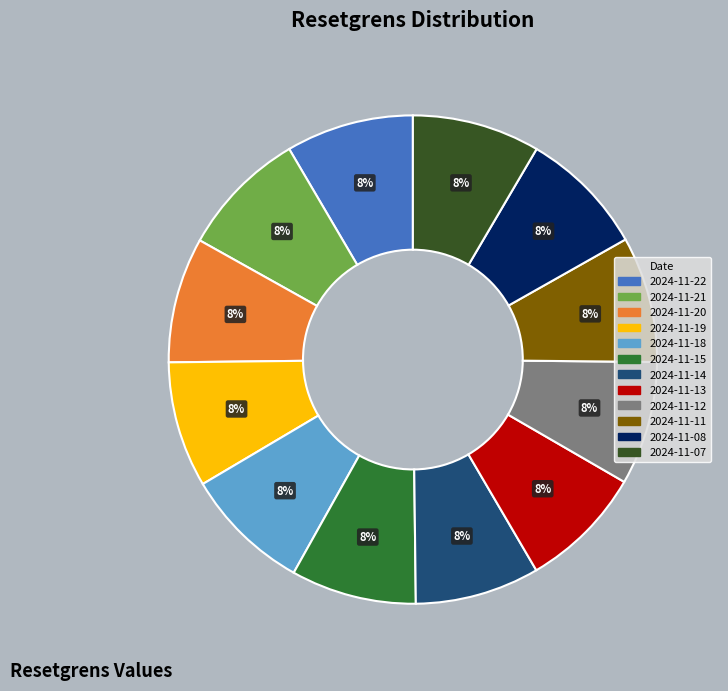

To the nearest percent, what percentage of the pie is 2024-11-12?

8%